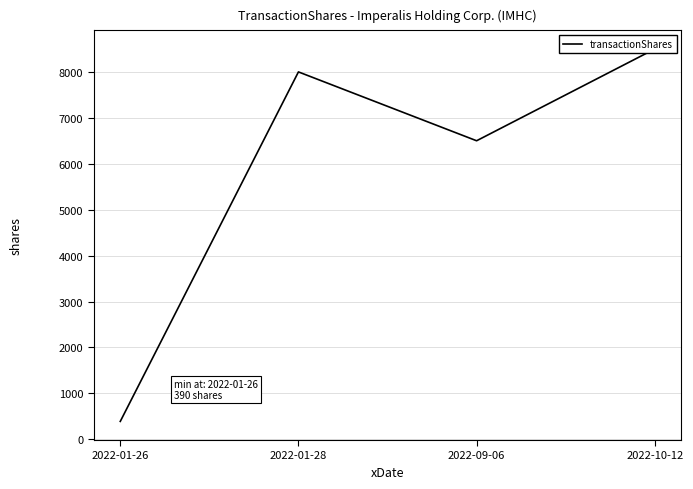

What is the average value?

5848